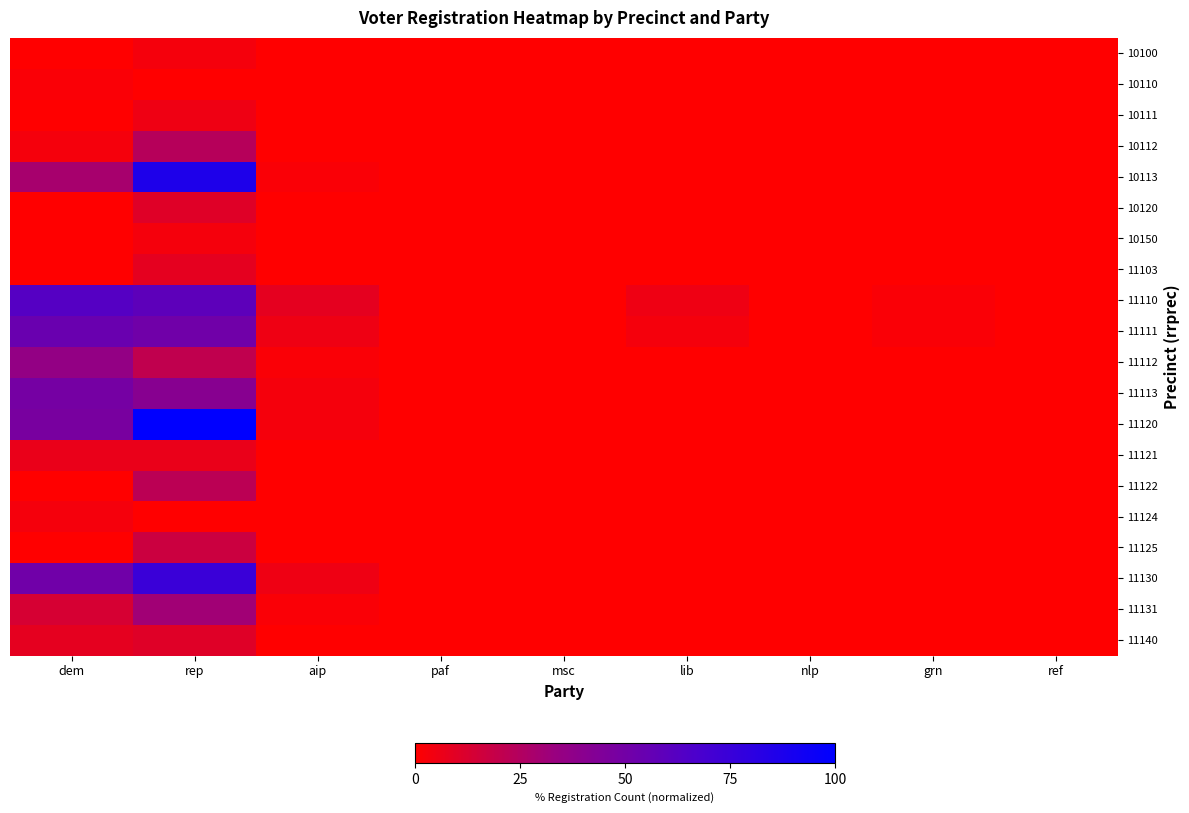

Reading left to right, list all the values displayed in this chart.

10100: dem=0.0	rep=3.4	aip=0.0	paf=0.0	msc=0.0	lib=0.0	nlp=0.0	grn=0.0	ref=0.0
10110: dem=1.7	rep=0.0	aip=0.0	paf=0.0	msc=0.0	lib=0.0	nlp=0.0	grn=0.0	ref=0.0
10111: dem=0.0	rep=5.1	aip=0.0	paf=0.0	msc=0.0	lib=0.0	nlp=0.0	grn=0.0	ref=0.0
10112: dem=3.4	rep=23.7	aip=0.0	paf=0.0	msc=0.0	lib=0.0	nlp=0.0	grn=0.0	ref=0.0
10113: dem=28.8	rep=86.4	aip=1.7	paf=0.0	msc=0.0	lib=0.0	nlp=0.0	grn=0.0	ref=0.0
10120: dem=0.0	rep=10.2	aip=0.0	paf=0.0	msc=0.0	lib=0.0	nlp=0.0	grn=0.0	ref=0.0
10150: dem=0.0	rep=3.4	aip=0.0	paf=0.0	msc=0.0	lib=0.0	nlp=0.0	grn=0.0	ref=0.0
11103: dem=0.0	rep=8.5	aip=0.0	paf=0.0	msc=0.0	lib=0.0	nlp=0.0	grn=0.0	ref=0.0
11110: dem=62.7	rep=59.3	aip=8.5	paf=0.0	msc=0.0	lib=5.1	nlp=0.0	grn=1.7	ref=0.0
11111: dem=54.2	rep=50.8	aip=5.1	paf=0.0	msc=0.0	lib=3.4	nlp=0.0	grn=1.7	ref=0.0
11112: dem=35.6	rep=20.3	aip=1.7	paf=0.0	msc=0.0	lib=0.0	nlp=0.0	grn=0.0	ref=0.0
11113: dem=49.2	rep=40.7	aip=3.4	paf=0.0	msc=0.0	lib=0.0	nlp=0.0	grn=0.0	ref=0.0
11120: dem=47.5	rep=100.0	aip=3.4	paf=0.0	msc=0.0	lib=0.0	nlp=0.0	grn=0.0	ref=0.0
11121: dem=6.8	rep=6.8	aip=0.0	paf=0.0	msc=0.0	lib=0.0	nlp=0.0	grn=0.0	ref=0.0
11122: dem=0.0	rep=22.0	aip=0.0	paf=0.0	msc=0.0	lib=0.0	nlp=0.0	grn=0.0	ref=0.0
11124: dem=3.4	rep=0.0	aip=0.0	paf=0.0	msc=0.0	lib=0.0	nlp=0.0	grn=0.0	ref=0.0
11125: dem=0.0	rep=16.9	aip=0.0	paf=0.0	msc=0.0	lib=0.0	nlp=0.0	grn=0.0	ref=0.0
11130: dem=50.8	rep=74.6	aip=5.1	paf=0.0	msc=0.0	lib=0.0	nlp=0.0	grn=0.0	ref=0.0
11131: dem=13.6	rep=30.5	aip=1.7	paf=0.0	msc=0.0	lib=0.0	nlp=0.0	grn=0.0	ref=0.0
11140: dem=8.5	rep=10.2	aip=0.0	paf=0.0	msc=0.0	lib=0.0	nlp=0.0	grn=0.0	ref=0.0